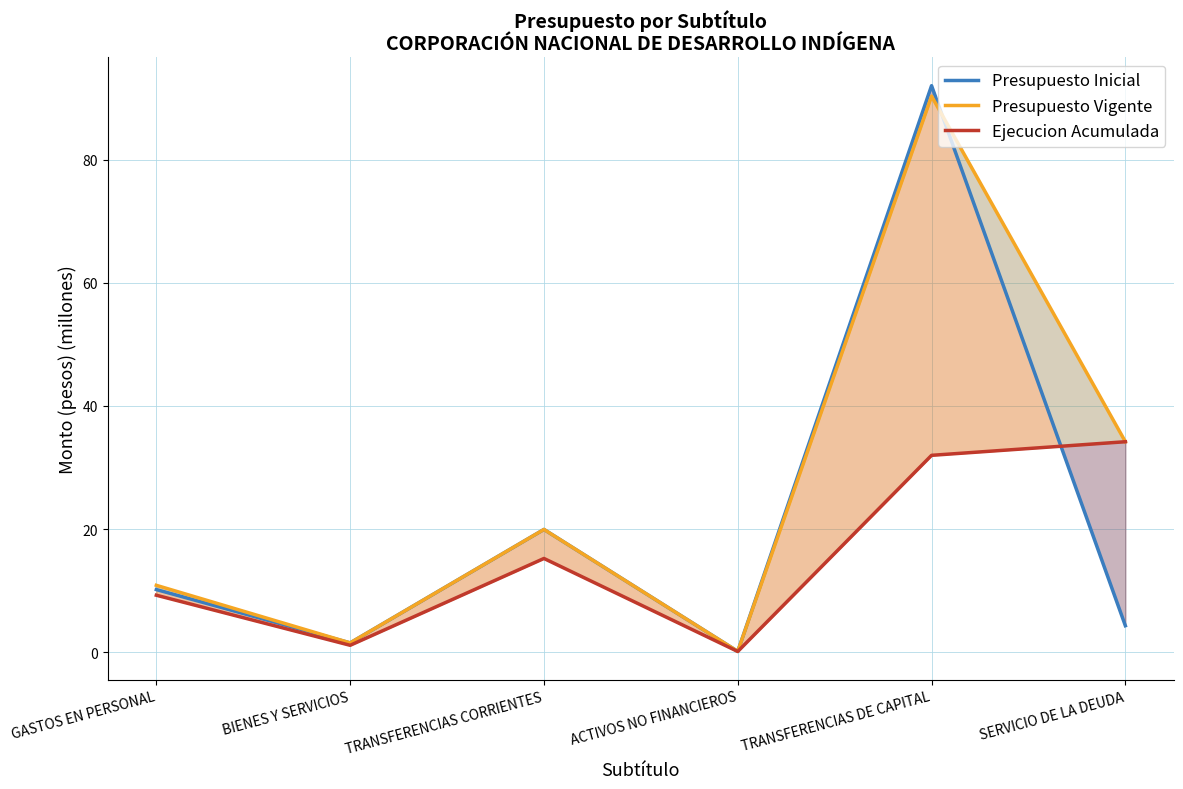

At which label does Presupuesto Vigente reach its peak?

TRANSFERENCIAS DE CAPITAL